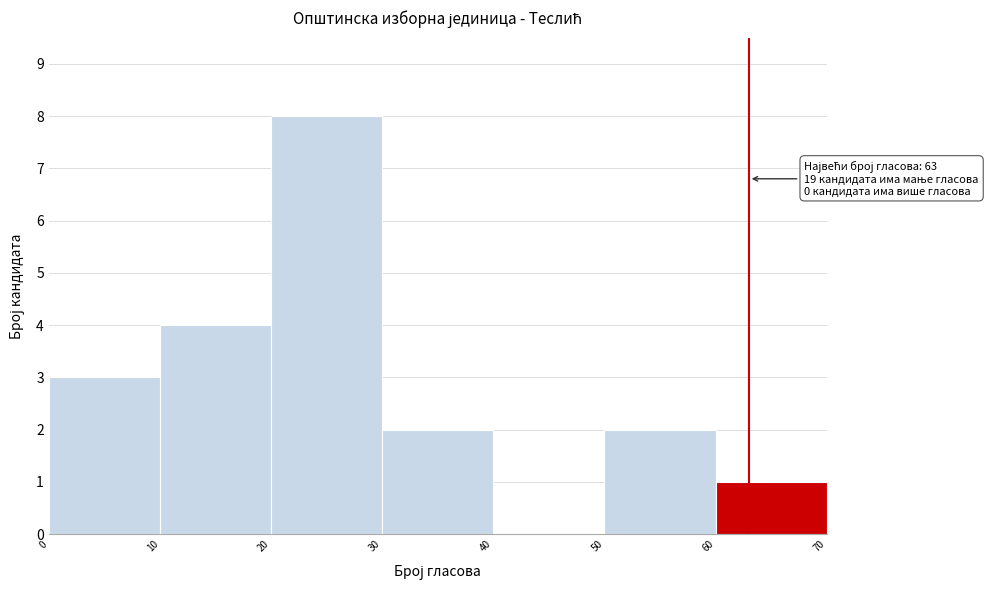

Which range on the x-axis has the tallest bar?

20 to 30